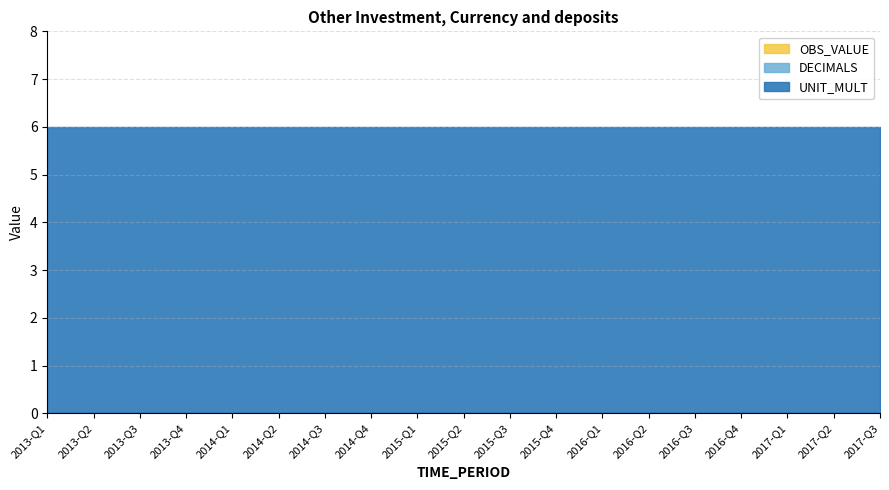

Reading left to right, list all the values displayed in this chart.

OBS_VALUE: 2013-Q1=0	2013-Q2=0	2013-Q3=0	2013-Q4=0	2014-Q1=0	2014-Q2=0	2014-Q3=0	2014-Q4=0	2015-Q1=0	2015-Q2=0	2015-Q3=0	2015-Q4=0	2016-Q1=0	2016-Q2=0	2016-Q3=0	2016-Q4=0	2017-Q1=0	2017-Q2=0	2017-Q3=0
DECIMALS: 2013-Q1=0	2013-Q2=0	2013-Q3=0	2013-Q4=0	2014-Q1=0	2014-Q2=0	2014-Q3=0	2014-Q4=0	2015-Q1=0	2015-Q2=0	2015-Q3=0	2015-Q4=0	2016-Q1=0	2016-Q2=0	2016-Q3=0	2016-Q4=0	2017-Q1=0	2017-Q2=0	2017-Q3=0
UNIT_MULT: 2013-Q1=6	2013-Q2=6	2013-Q3=6	2013-Q4=6	2014-Q1=6	2014-Q2=6	2014-Q3=6	2014-Q4=6	2015-Q1=6	2015-Q2=6	2015-Q3=6	2015-Q4=6	2016-Q1=6	2016-Q2=6	2016-Q3=6	2016-Q4=6	2017-Q1=6	2017-Q2=6	2017-Q3=6